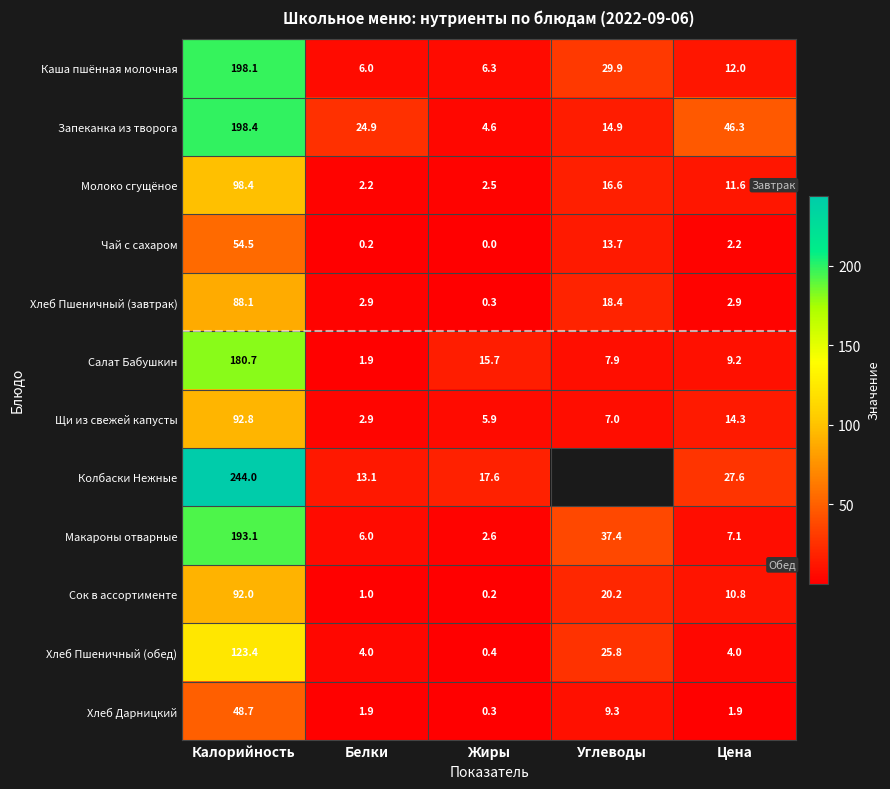

Which has a higher value, Цена or Белки?

Цена